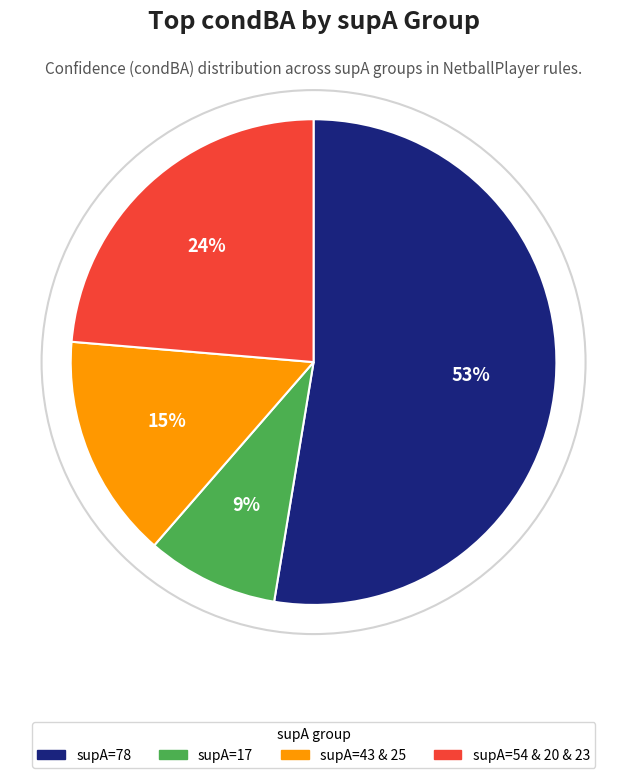

Does any single category account for the majority?

Yes